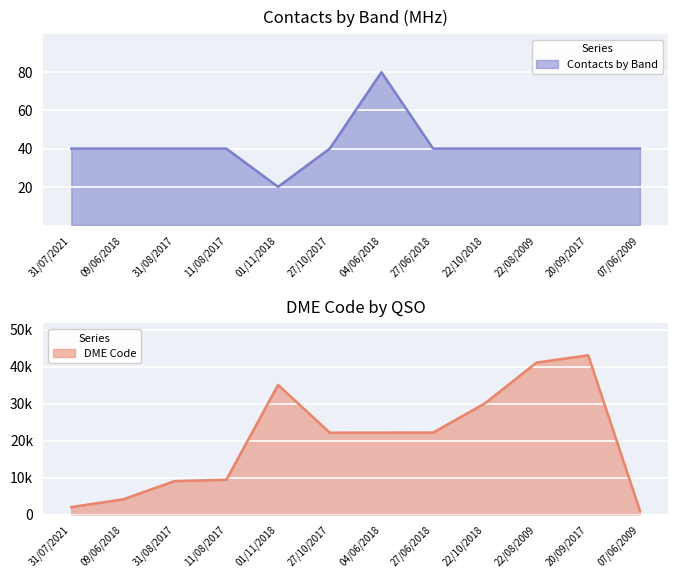

What is the sum of the Contacts by Band values at 20/09/2017 and 31/07/2021?

80